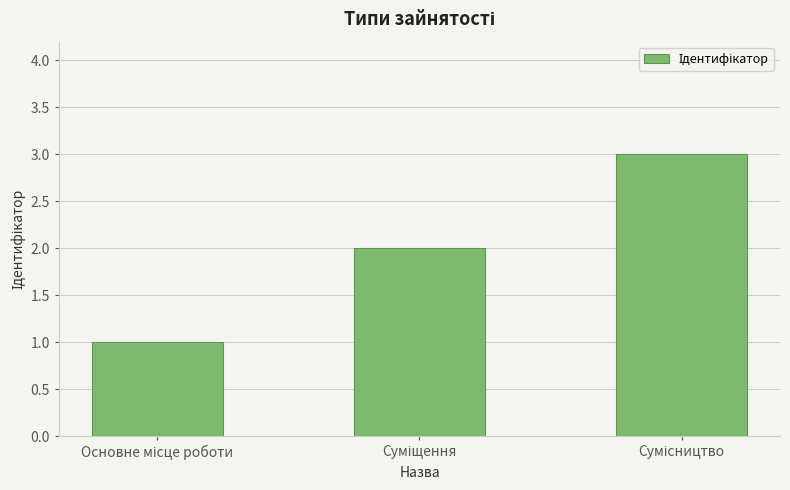

Reading left to right, list all the values displayed in this chart.

1	2	3